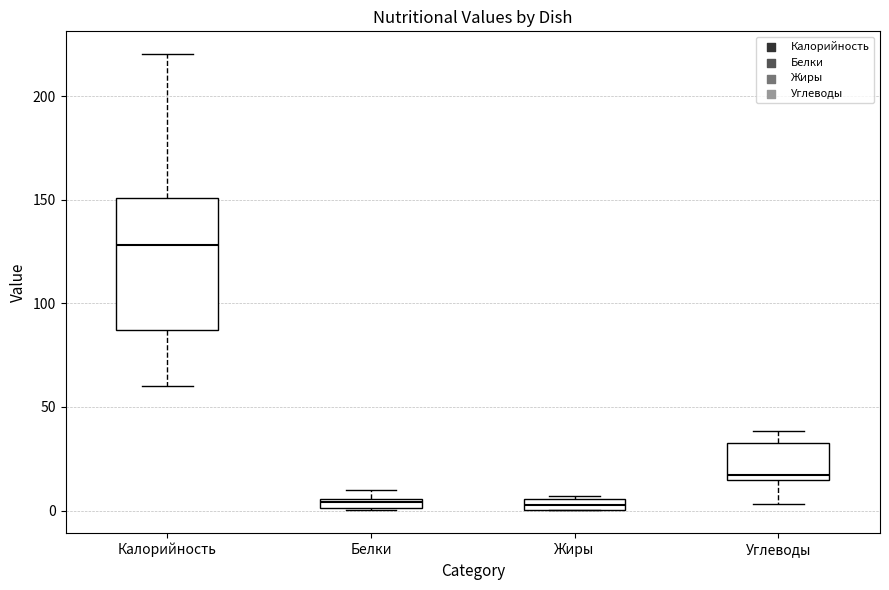

Comparing the boxes themselves (not the whiskers), which one is the tallest?

Калорийность